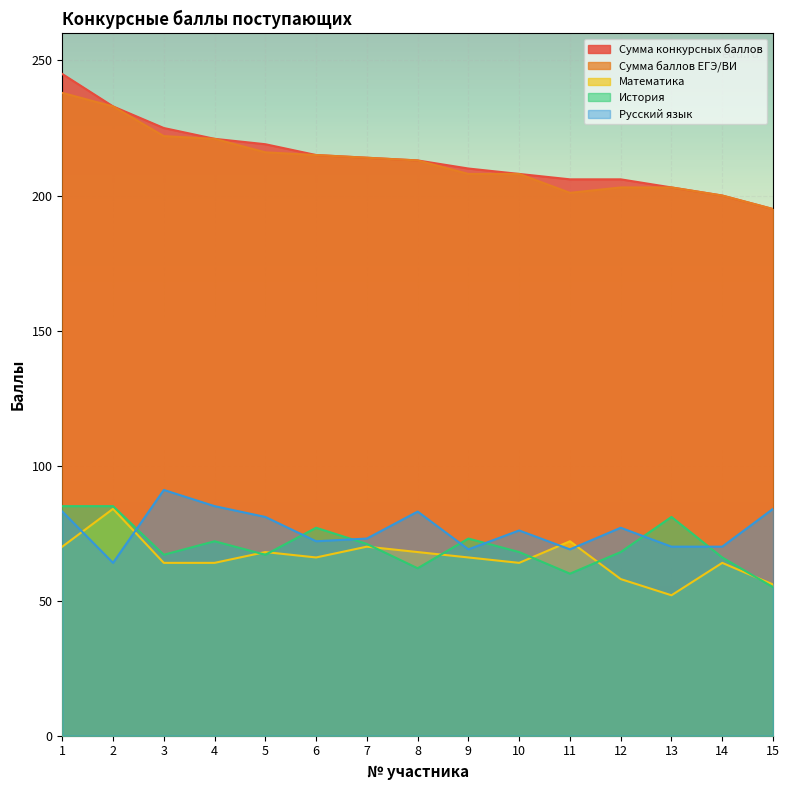

Which category has the highest value across all series?

1